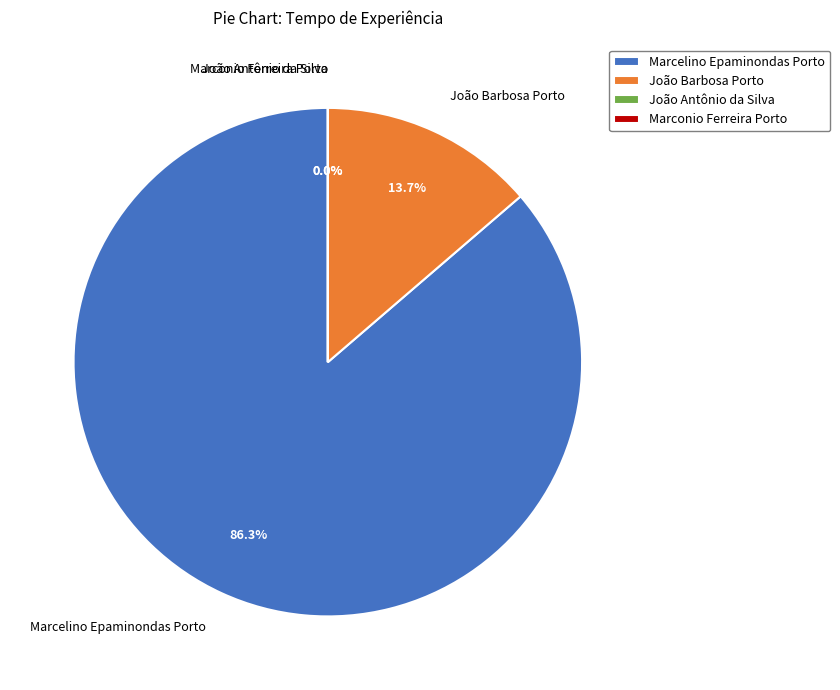

Do Marconio Ferreira Porto and Marcelino Epaminondas Porto together represent more than half of the pie?

Yes